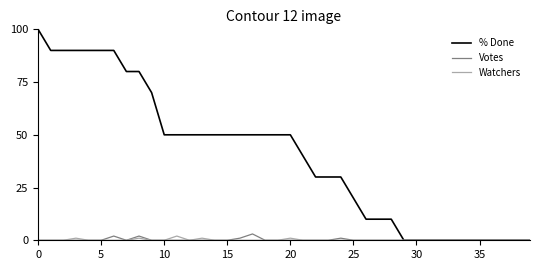

Which series has the largest range (max minus min)?

% Done